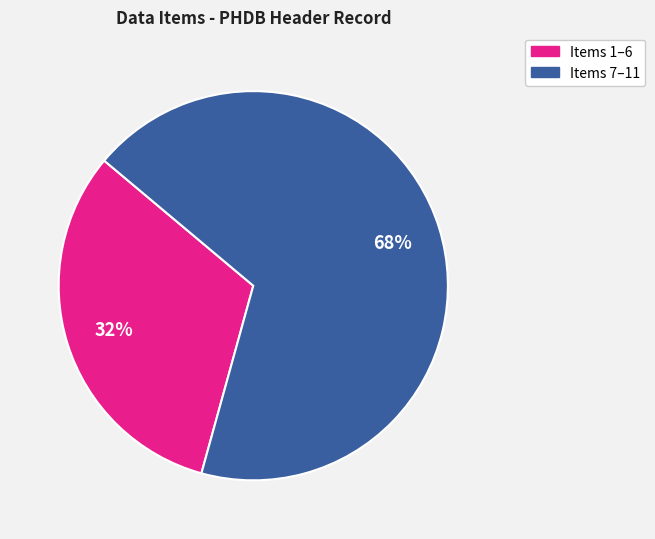

To the nearest percent, what is the difference between the largest and smallest slice percentages?

36%